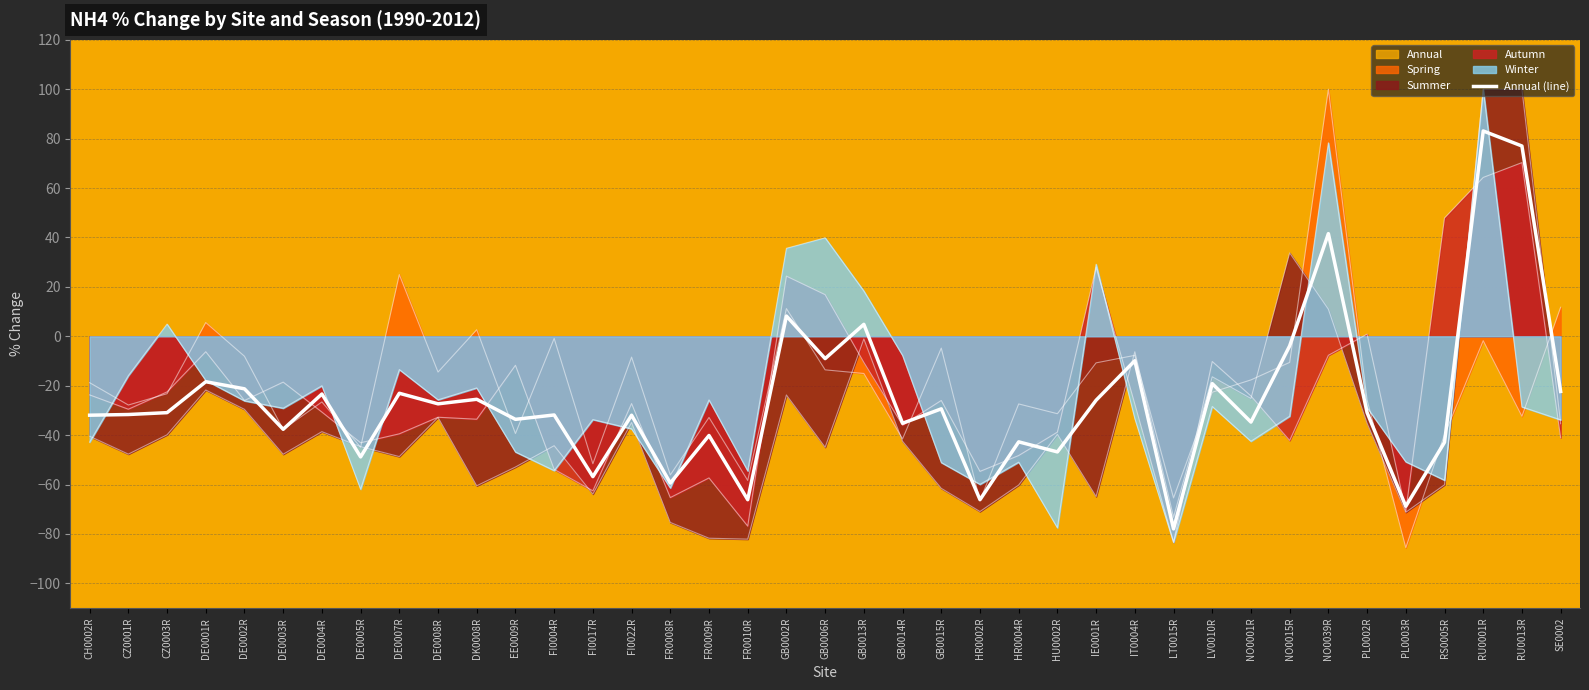

Reading left to right, transcribe all the data shown in this chart.

-31.9	-31.6	-30.9	-18.4	-21.3	-37.6	-23.3	-48.8	-23.0	-27.3	-25.5	-33.6	-31.8	-56.8	-31.9	-59.4	-40.1	-66.1	8.2	-9.0	4.9	-35.2	-29.3	-66.1	-42.7	-46.8	-25.9	-9.9	-77.9	-19.1	-34.7	-3.9	41.6	-30.9	-68.8	-42.9	83.1	77.0	-22.3